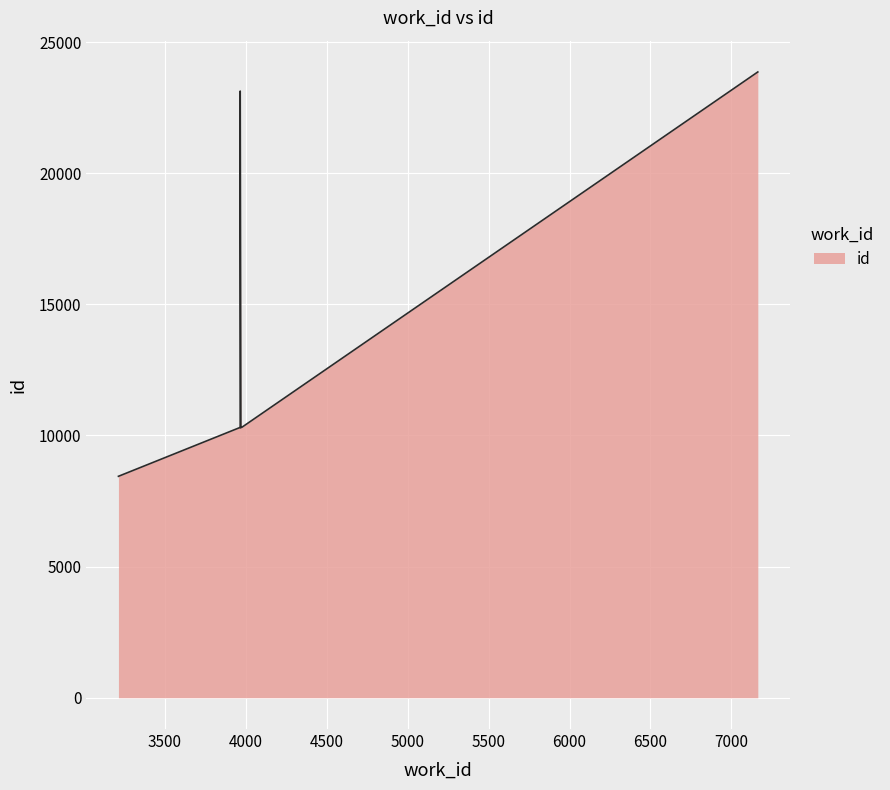

The value at 3978 is 10320. True or false?

True